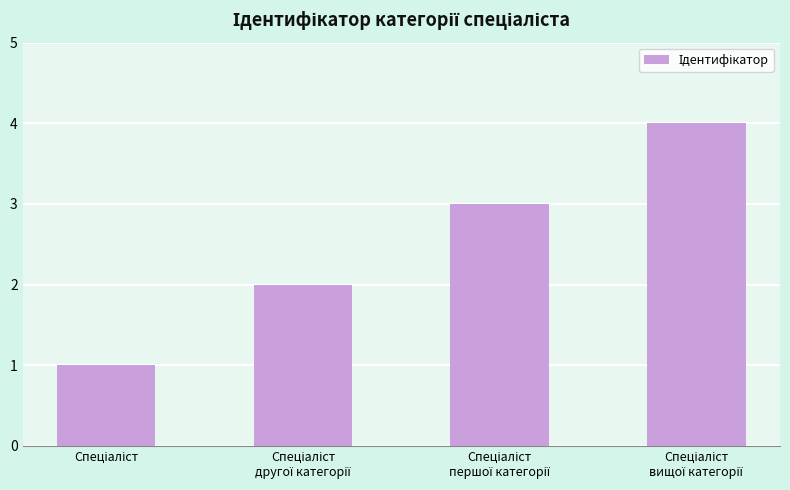

Are the bars grouped side by side (vs. stacked)?

No